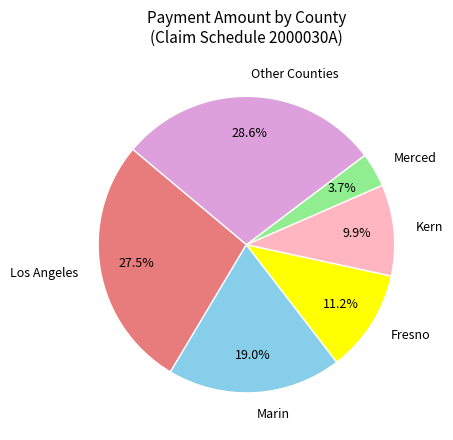

What is the total percentage of Other Counties and Kern?

38.5%